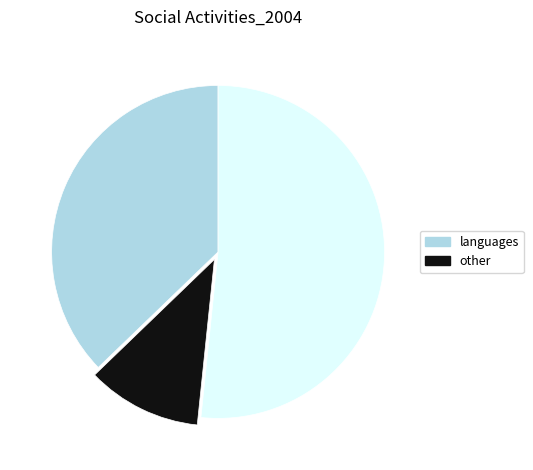

Does any single category account for the majority?

Yes